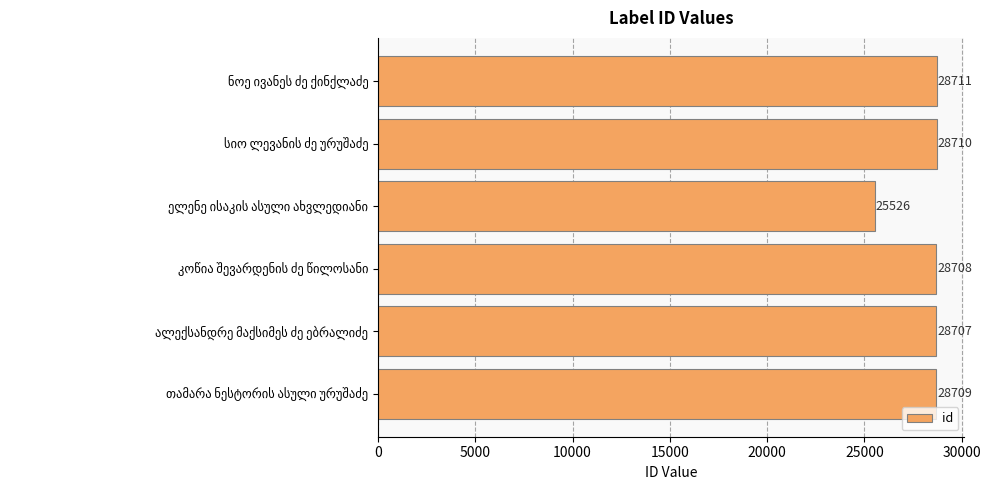

What is the smallest value displayed?

25526